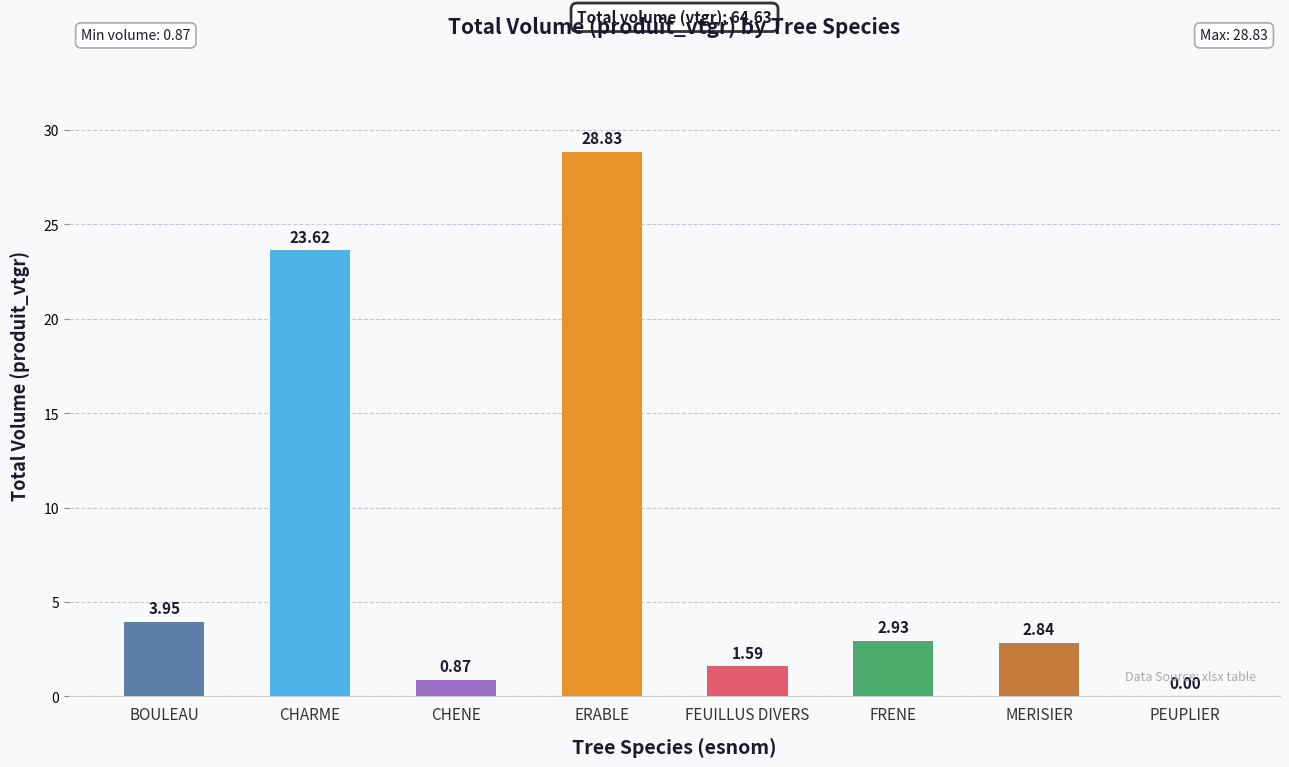

What is the sum of all values?

64.6